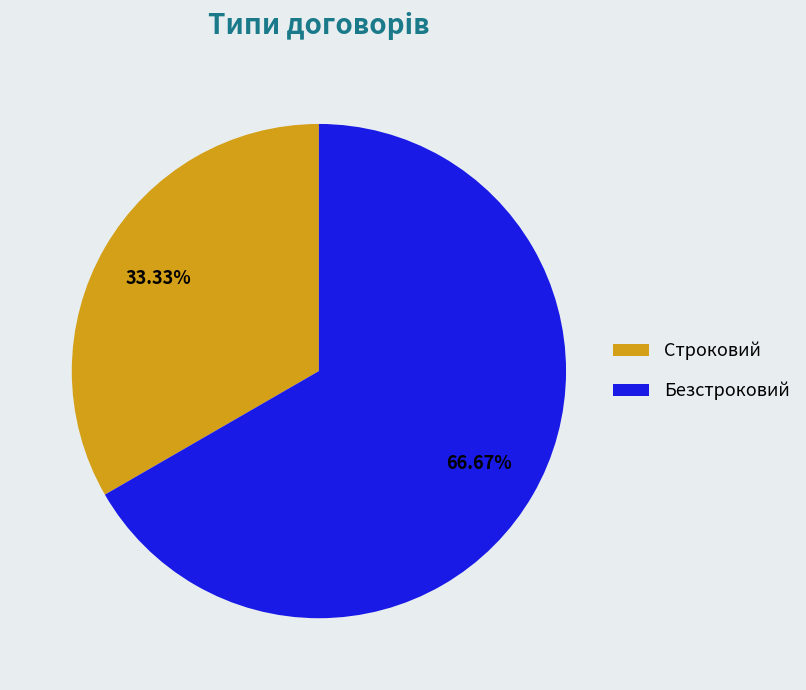

Does Строковий represent more than half of the total?

No